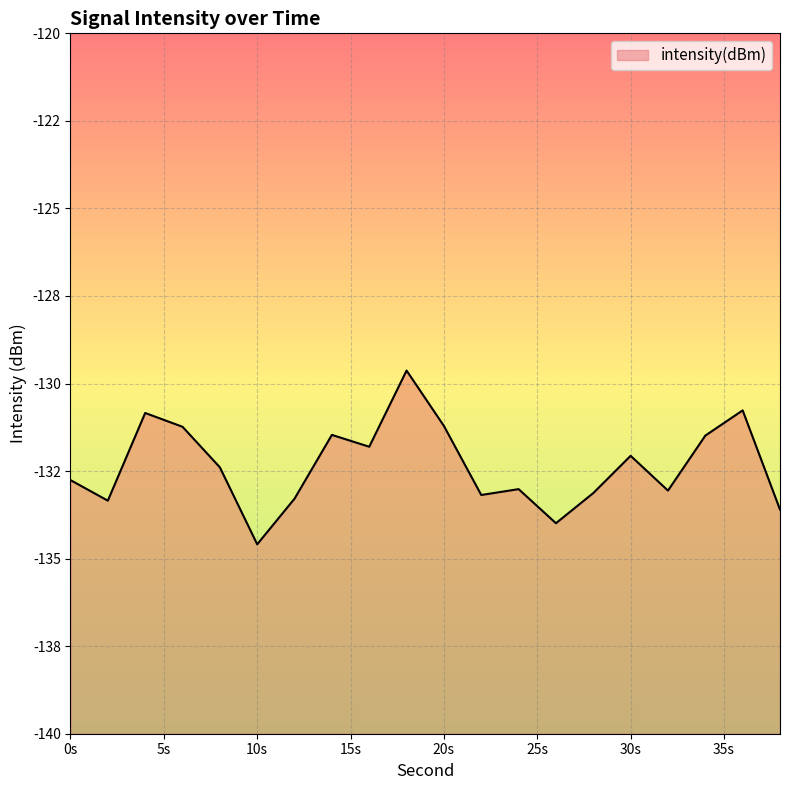

What is the value of the 17th point from the left?

-133.1